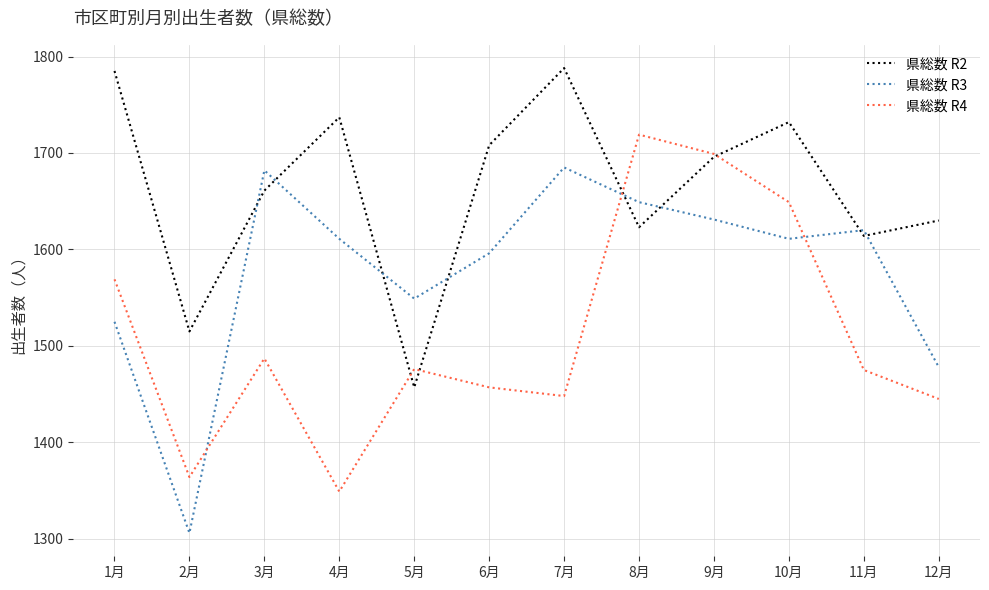

At which category does 県総数 R2 reach its first local peak?

4月